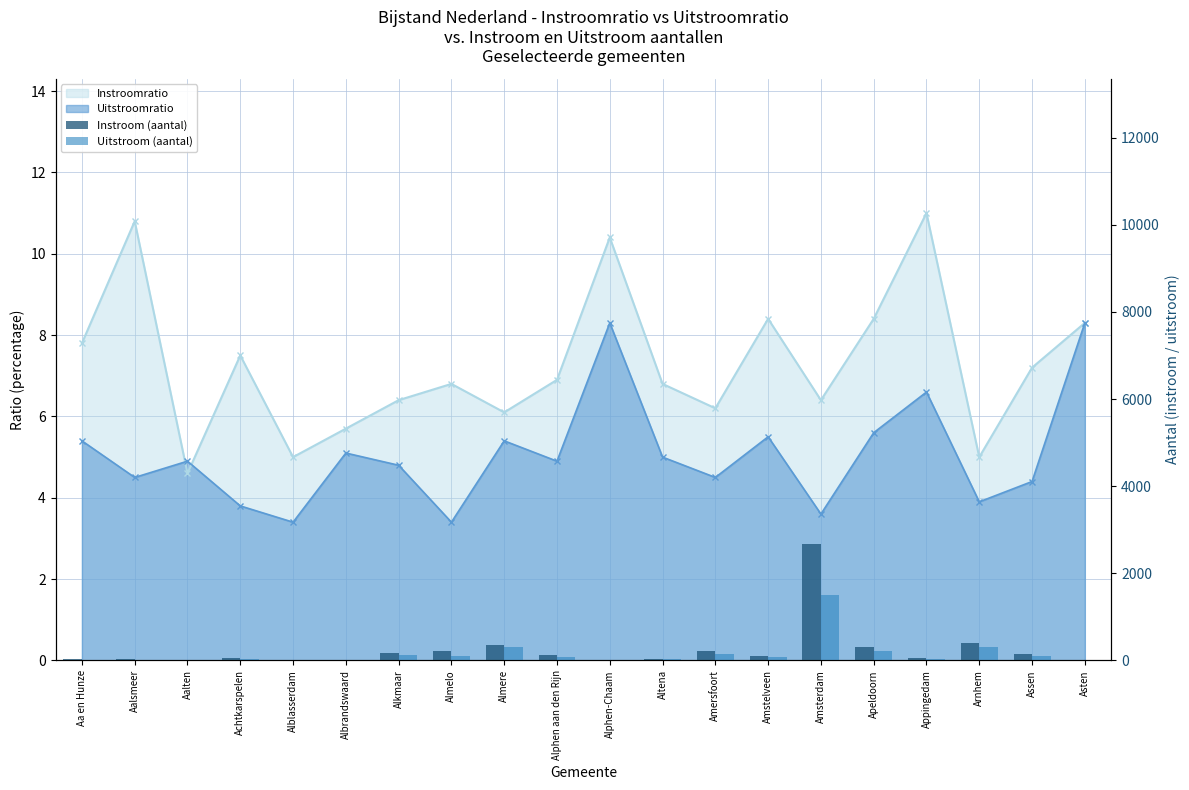

Rank the categories by Instroom (aantal) value from lowest to highest.

Aalten, Alphen-Chaam, Alblasserdam, Albrandswaard, Asten, Aa en Hunze, Aalsmeer, Altena, Achtkarspelen, Appingedam, Amstelveen, Alphen aan den Rijn, Assen, Alkmaar, Almelo, Amersfoort, Apeldoorn, Almere, Arnhem, Amsterdam